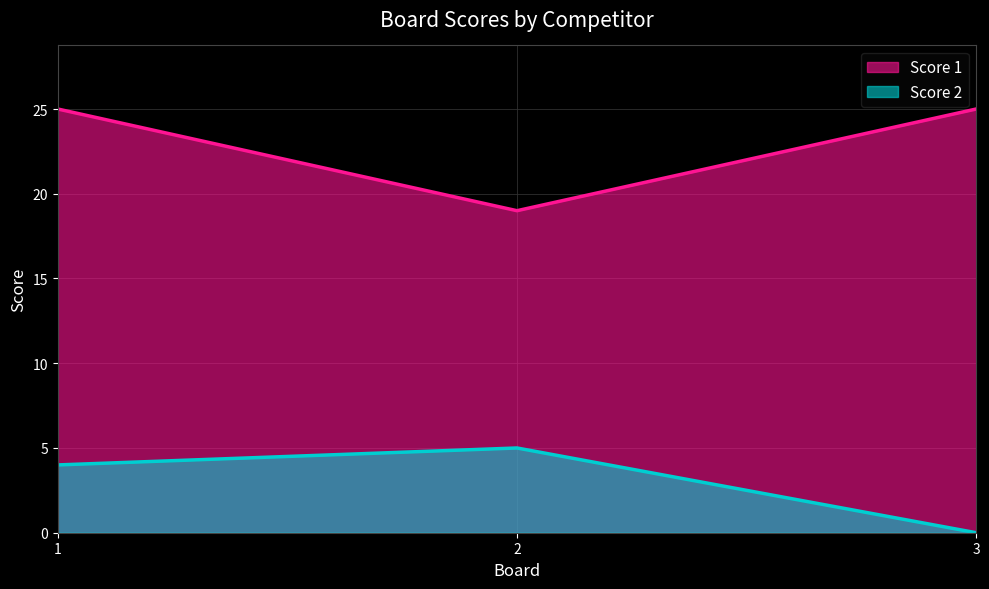

Count the number of data series in this chart.

2